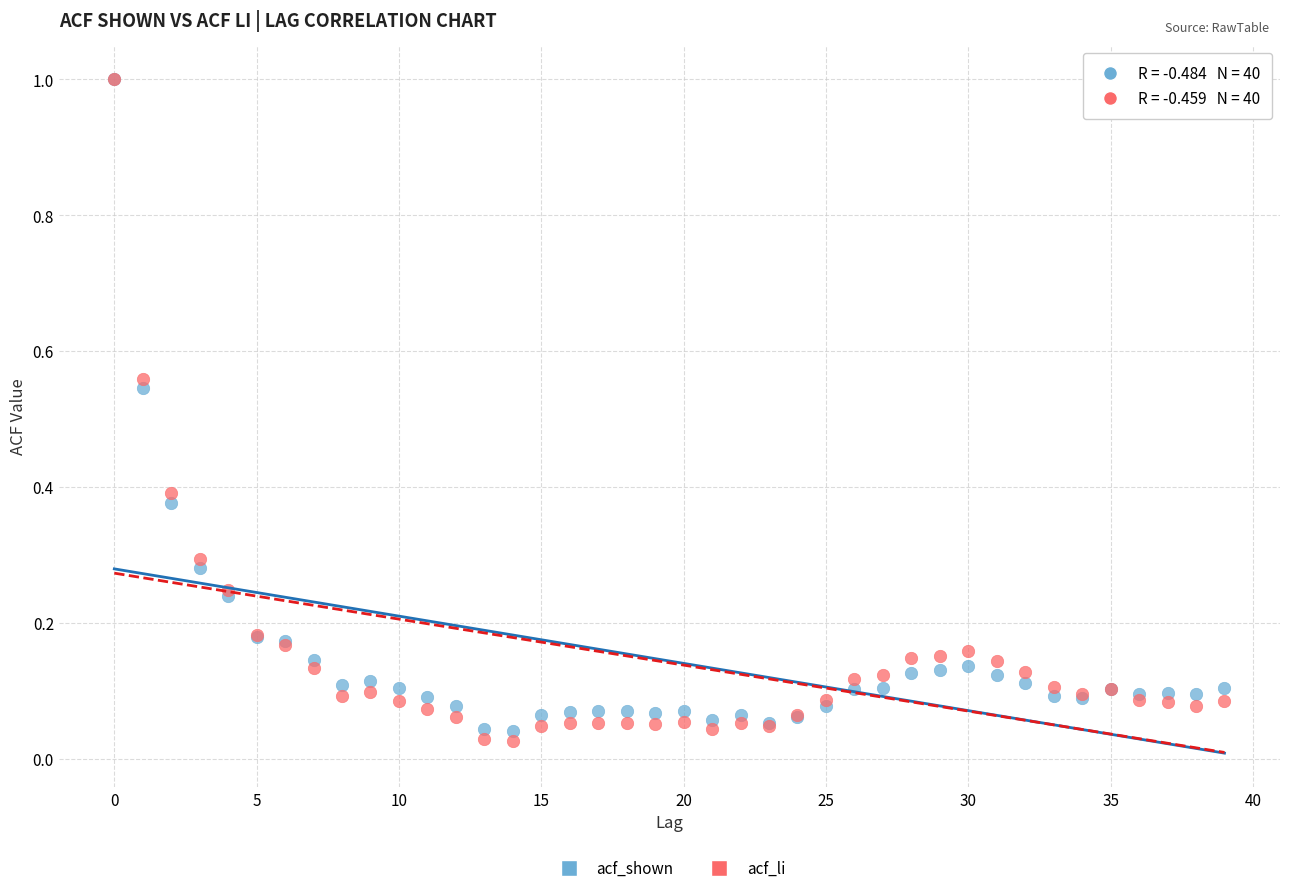

What are all the series names shown in the legend?

acf_shown, acf_li